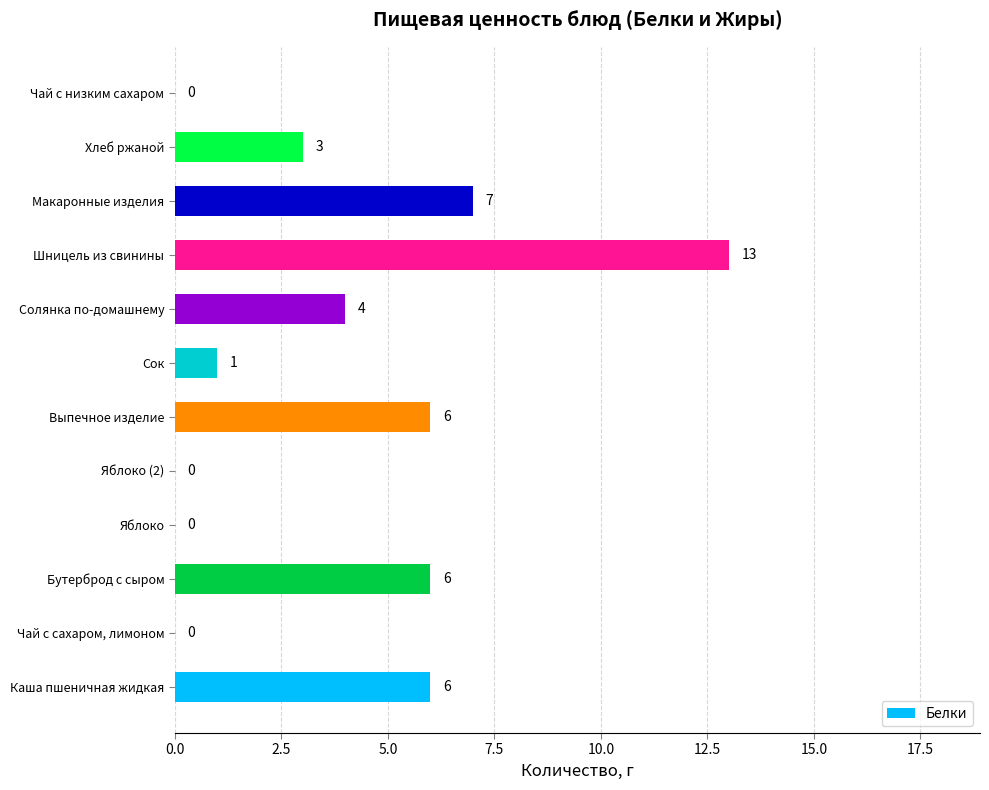

The value at Каша пшеничная жидкая is 9. True or false?

False